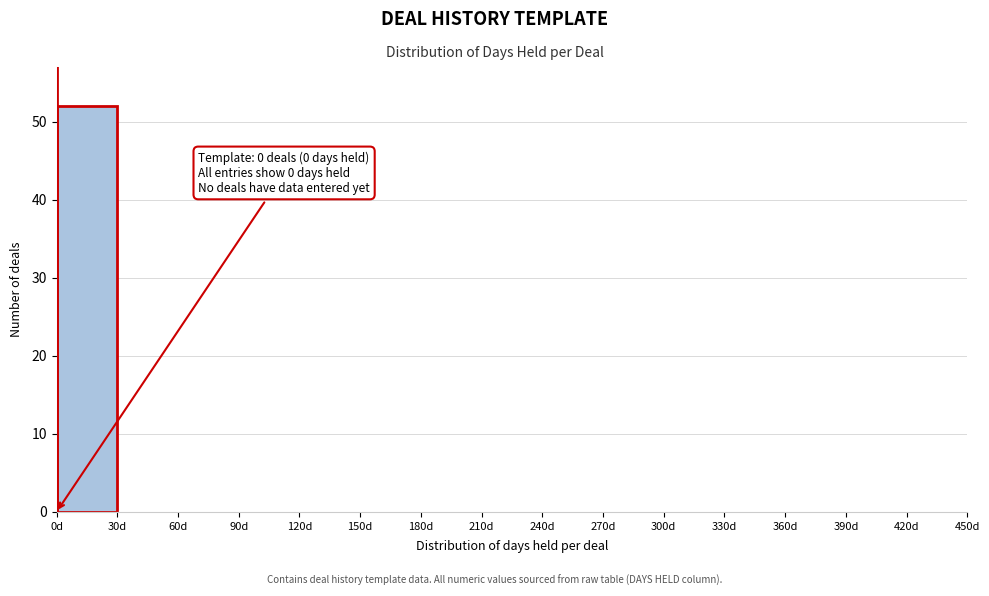

Which range on the x-axis has the tallest bar?

0 to 30